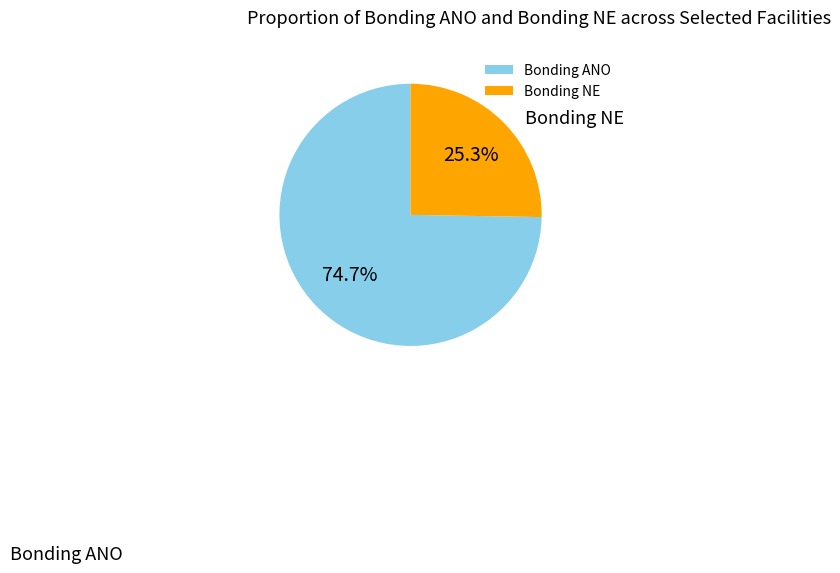

Which slice is the smallest?

Bonding NE